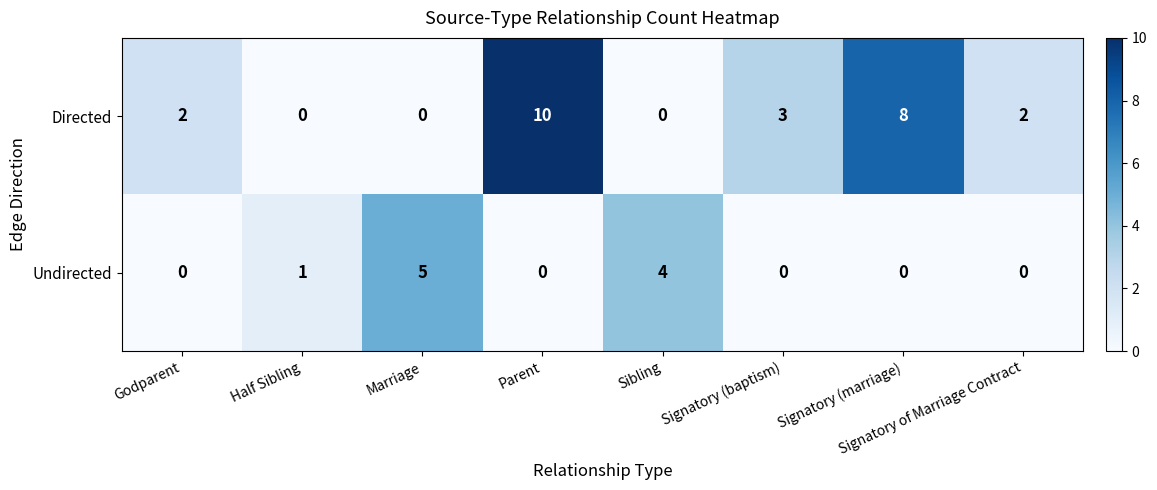

What is the difference between the Directed values at Signatory (marriage) and Sibling?

8